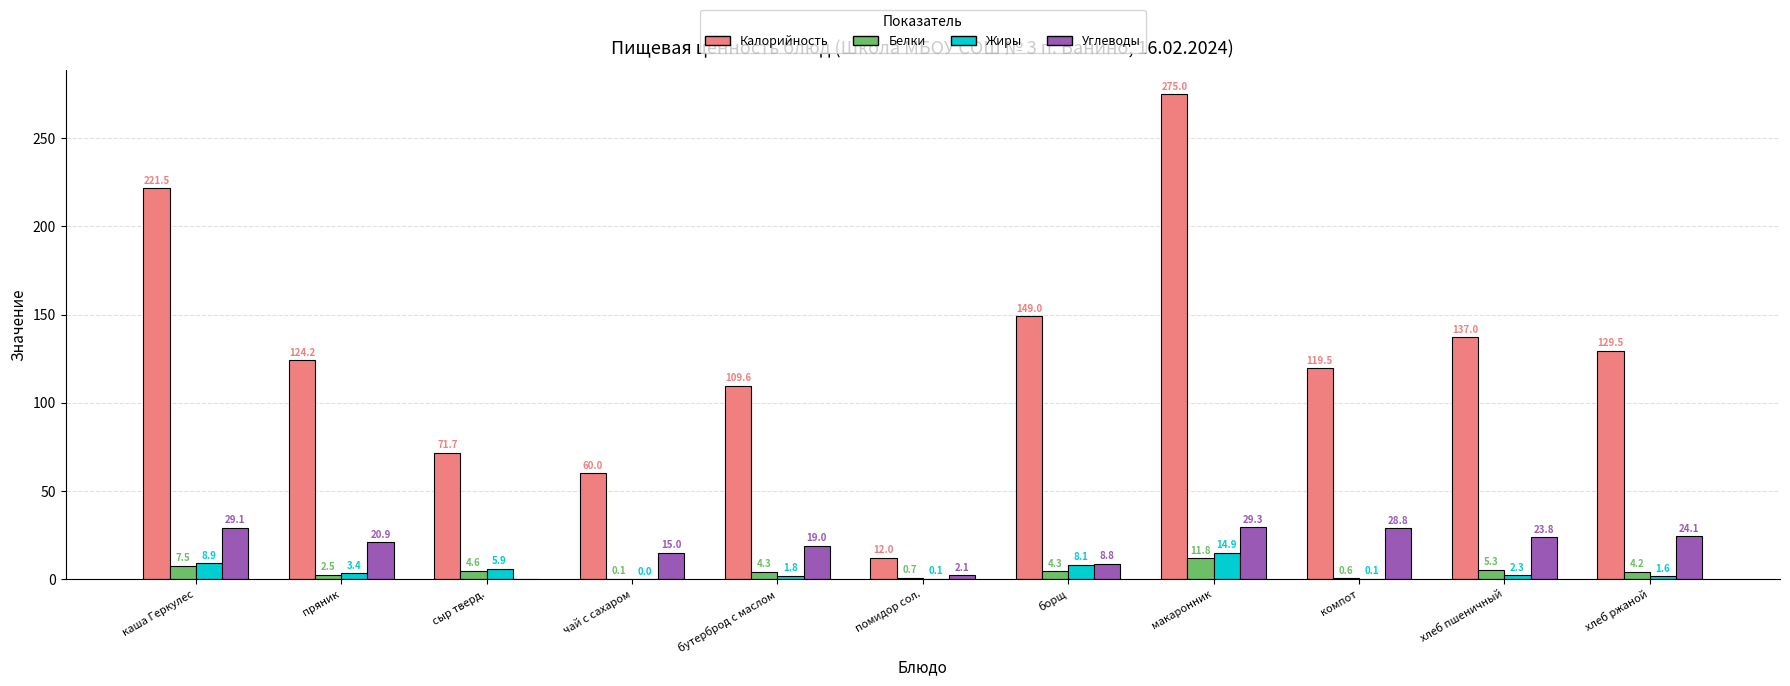

What is the sum of the Жиры values at хлеб пшеничный and компот?

2.4